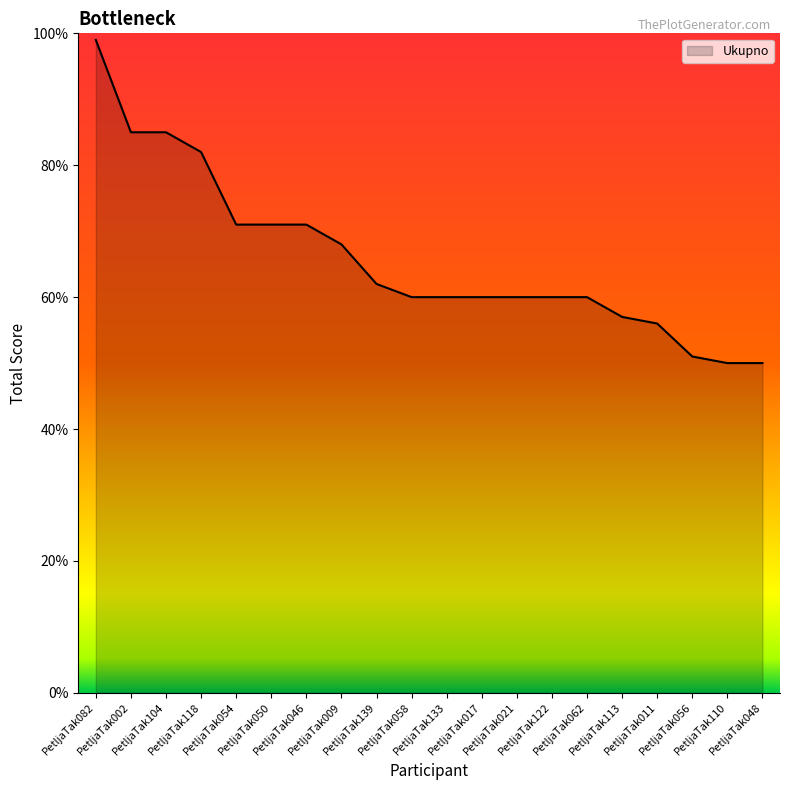

What is the smallest value displayed?

50